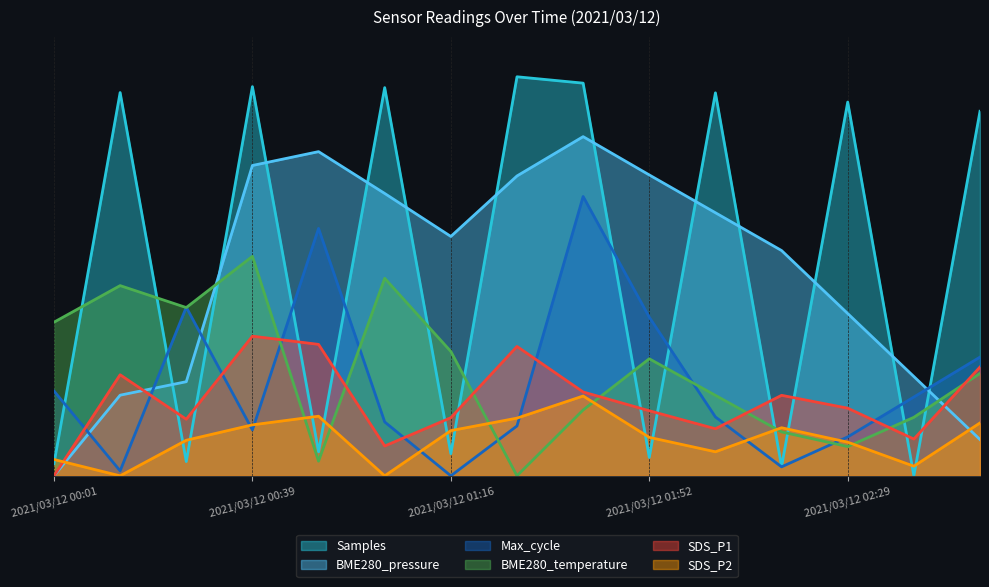

What is the maximum value shown in the chart?

1.0